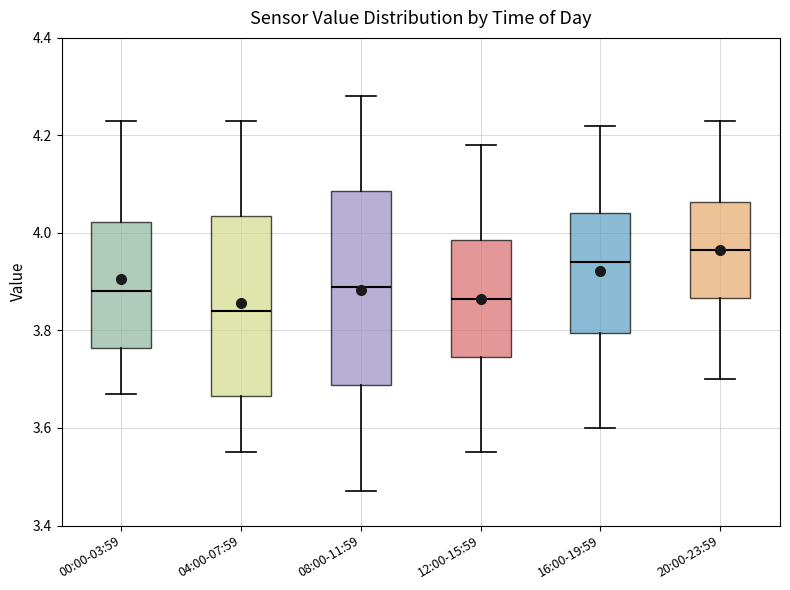

Which box's median line is the lowest?

04:00-07:59